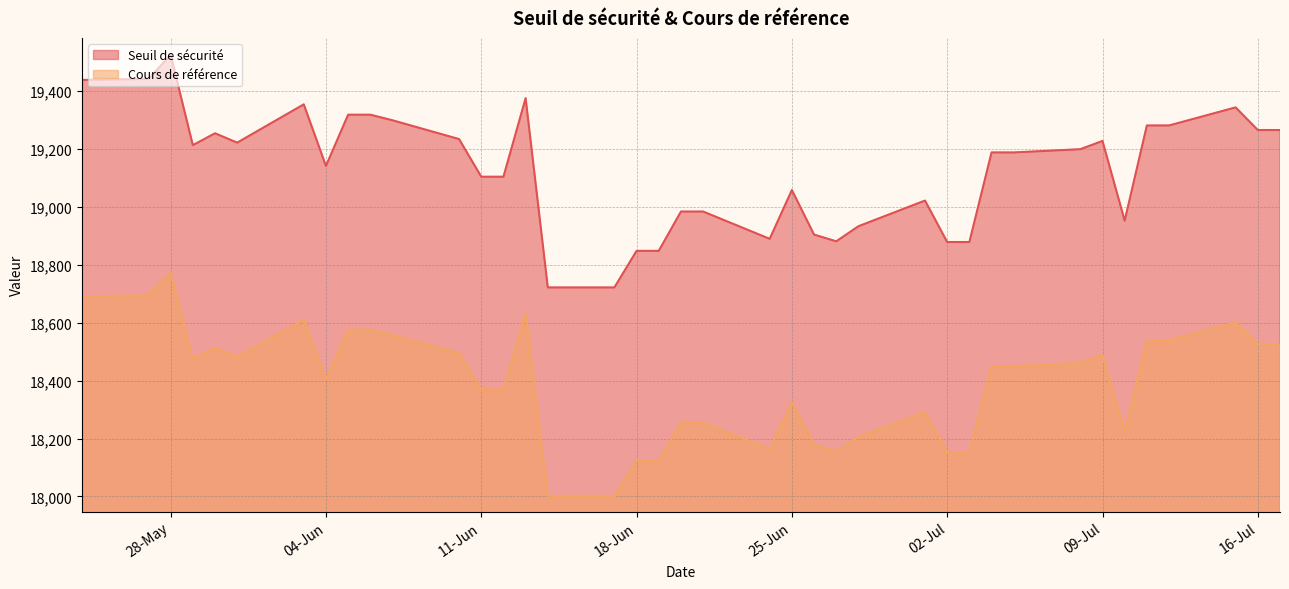

Is the value of Cours de référence at 2024-06-06 greater than the value of Seuil de sécurité at 2024-06-05?

No